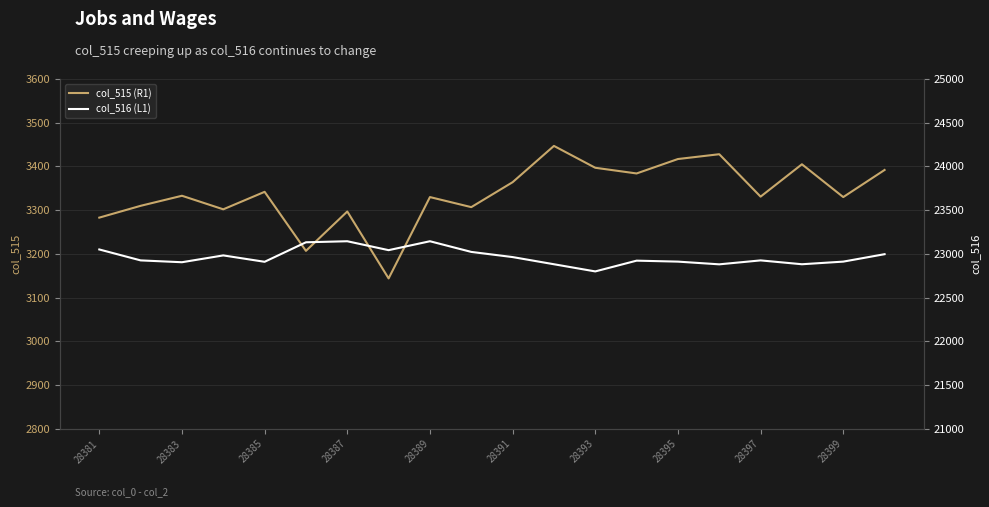

Rank the series by their maximum value, from highest to lowest.

col_516 (L1), col_515 (R1)